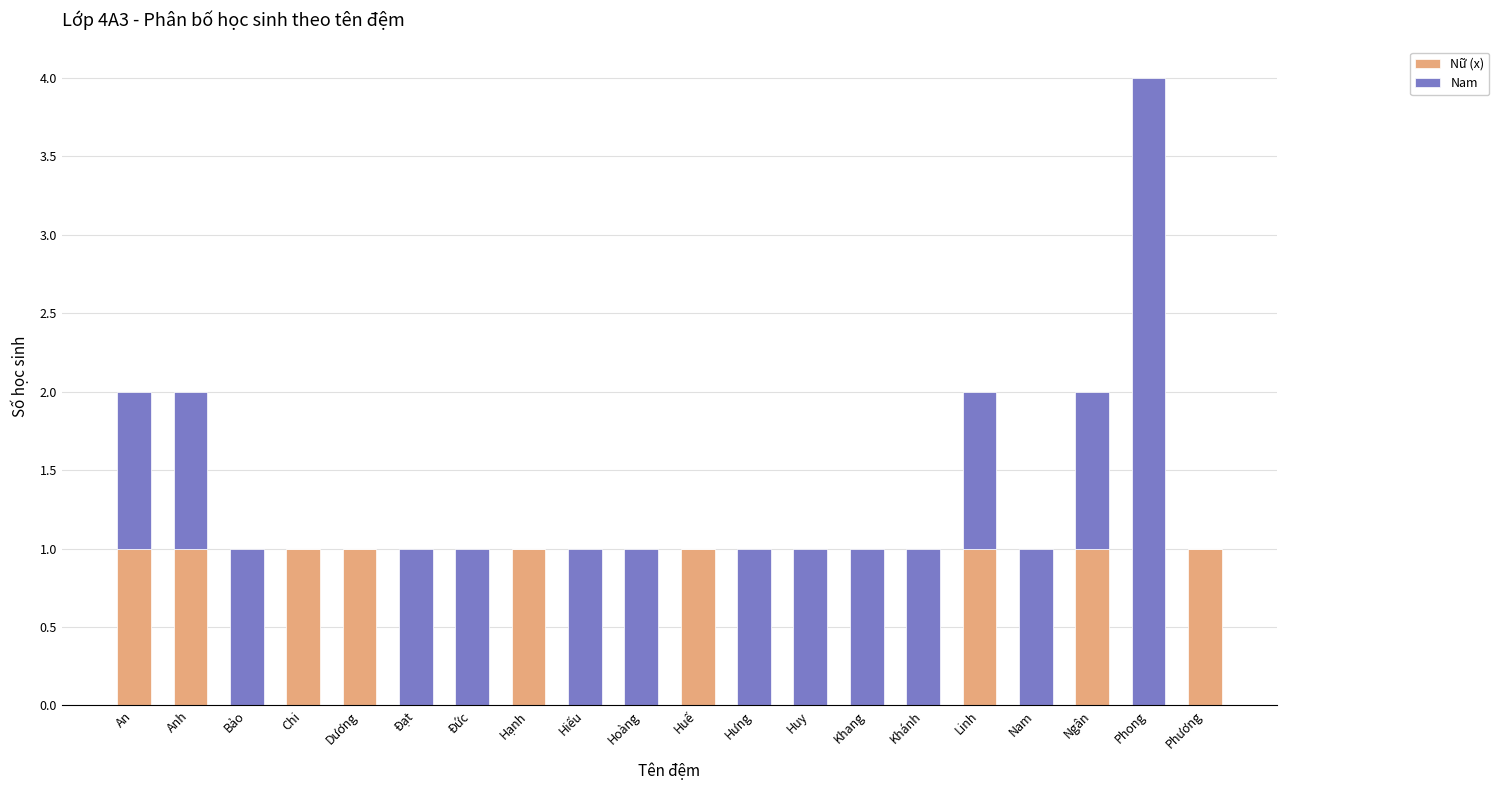

How many data points does each series have?

20